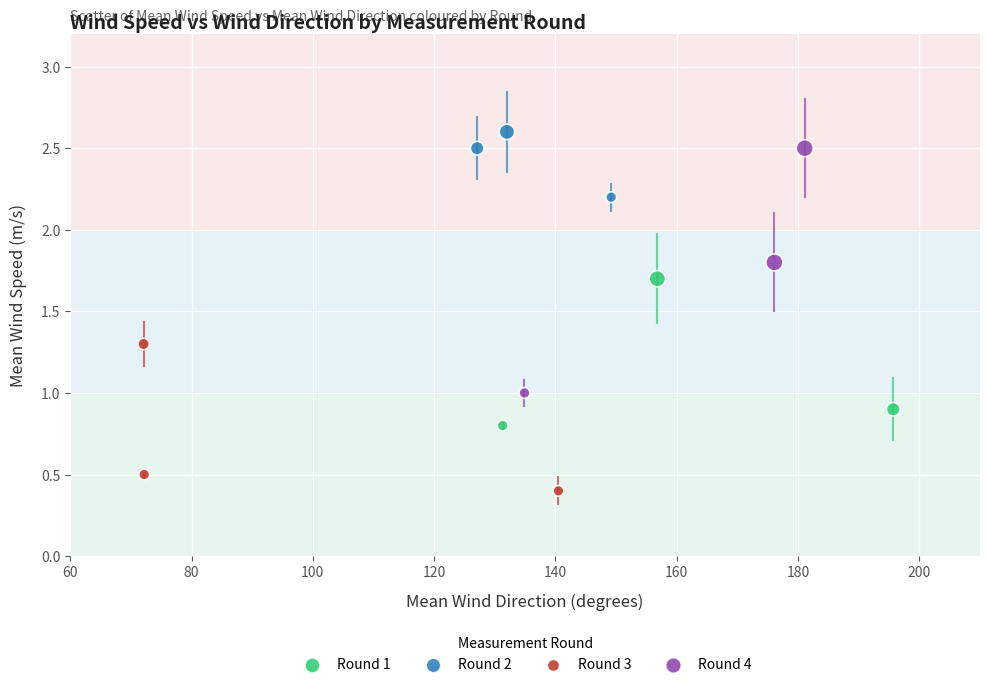

Which series reaches the minimum Y coordinate?

Round 3